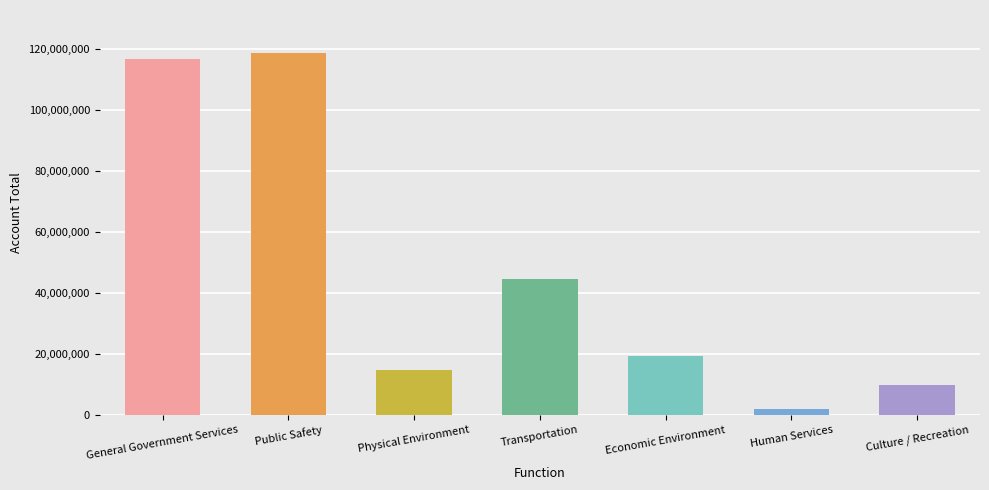

What is the sum of the values at Public Safety and Economic Environment?

138212092